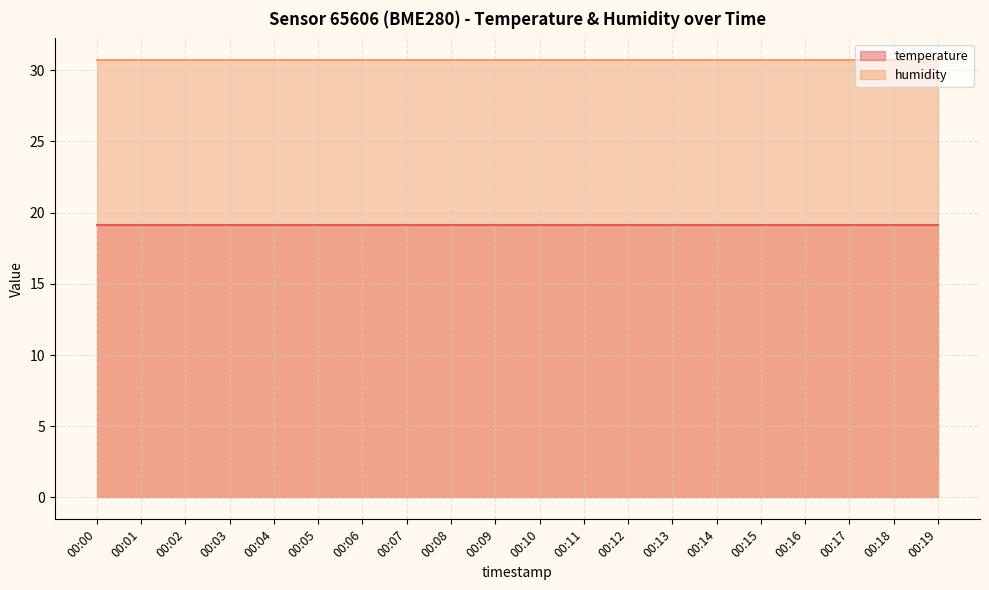

Which label corresponds to the smallest value in the chart?

00:00